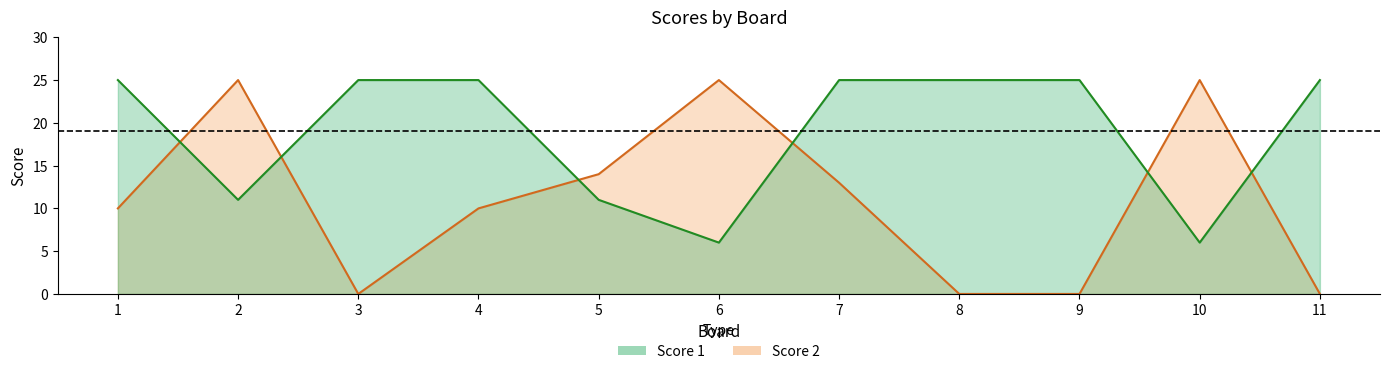

Reading left to right, list all the values displayed in this chart.

Score 1: 1=25	2=11	3=25	4=25	5=11	6=6	7=25	8=25	9=25	10=6	11=25
Score 2: 1=10	2=25	3=0	4=10	5=14	6=25	7=13	8=0	9=0	10=25	11=0